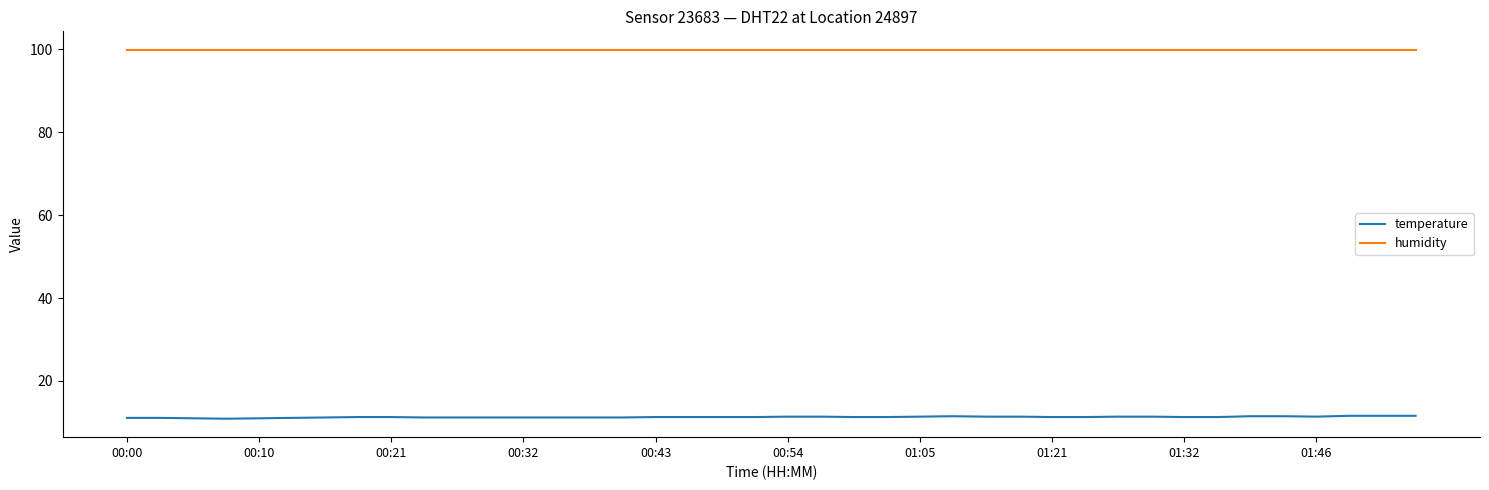

True or false: temperature and humidity intersect in this chart.

False